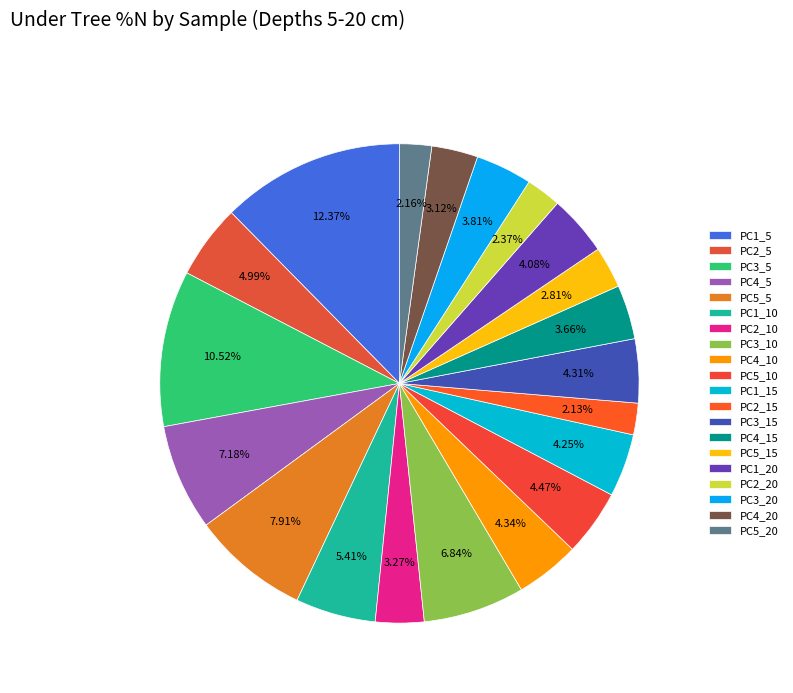

Combined, do PC2_15 and PC2_5 account for over 50%?

No